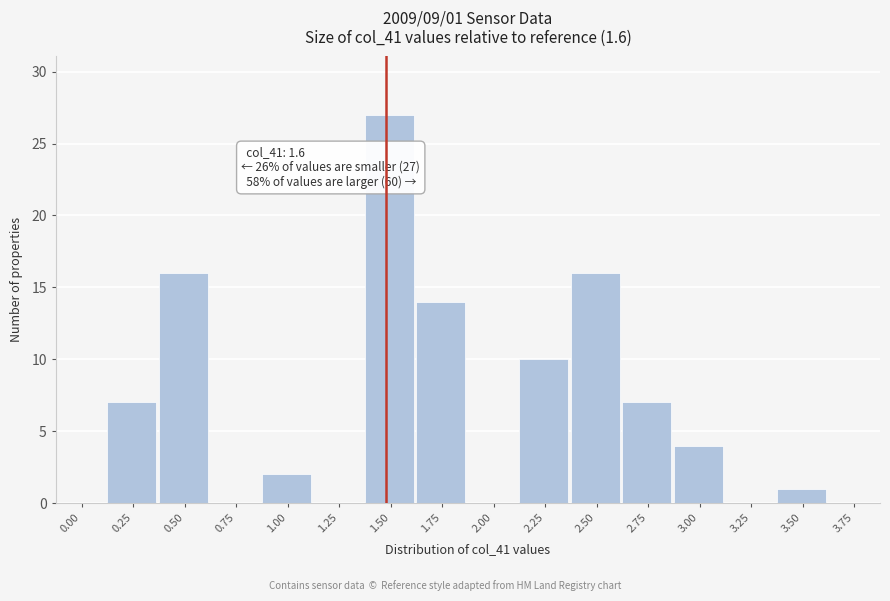

Reading left to right, list all the values displayed in this chart.

0.00=0	0.25=7	0.50=16	0.75=0	1.00=2	1.25=0	1.50=27	1.75=14	2.00=0	2.25=10	2.50=16	2.75=7	3.00=4	3.25=0	3.50=1	3.75=0